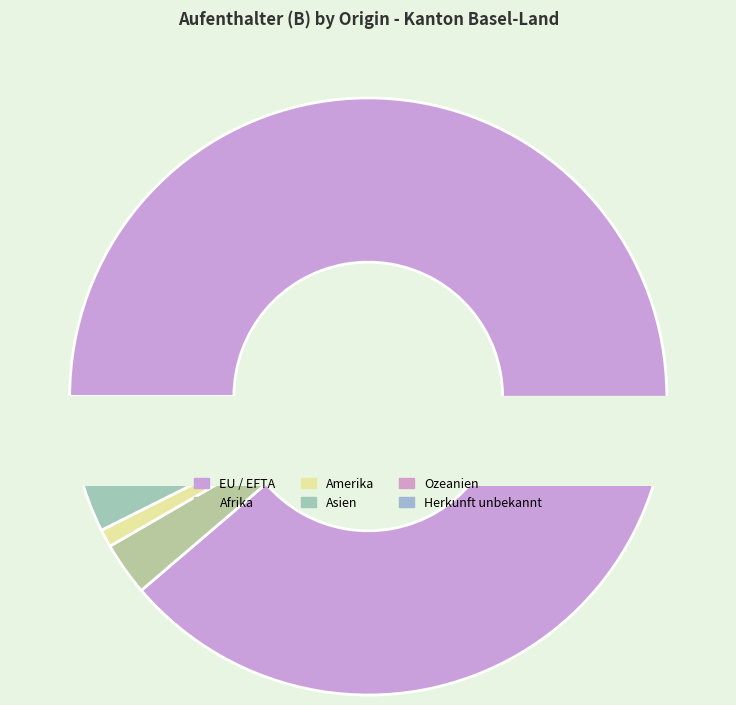

How many slices are in this pie chart?

6